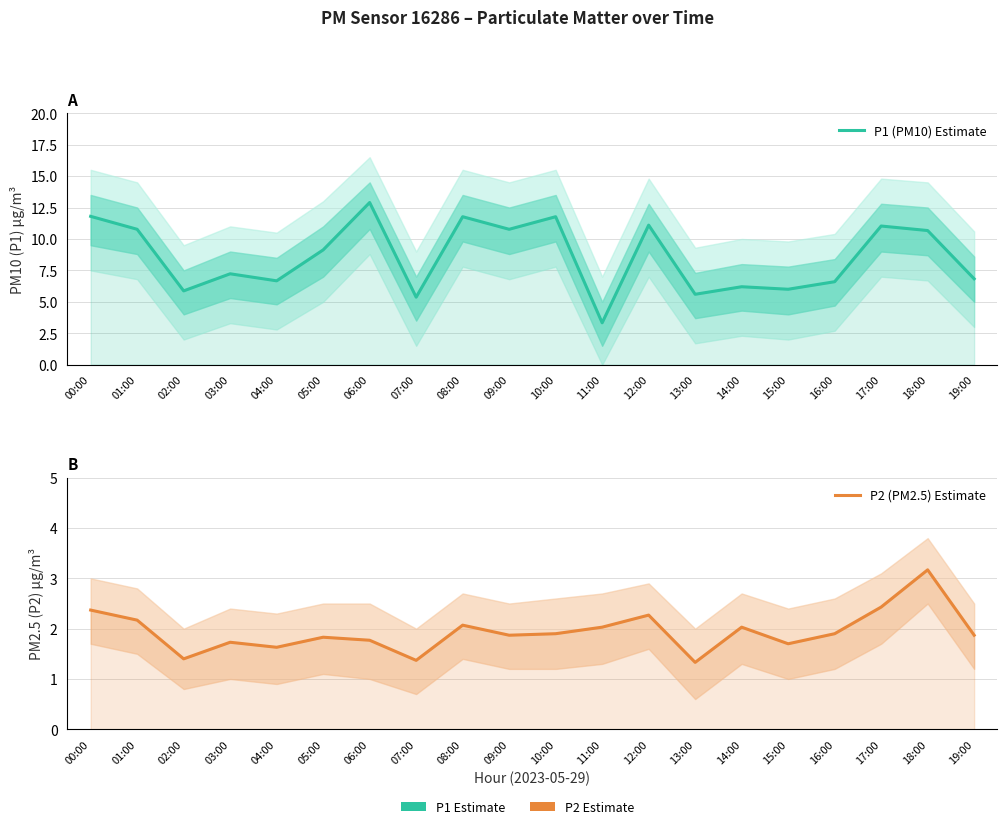

Rank the series by their average value, from lowest to highest.

P2 (PM2.5) Estimate, P1 (PM10) Estimate